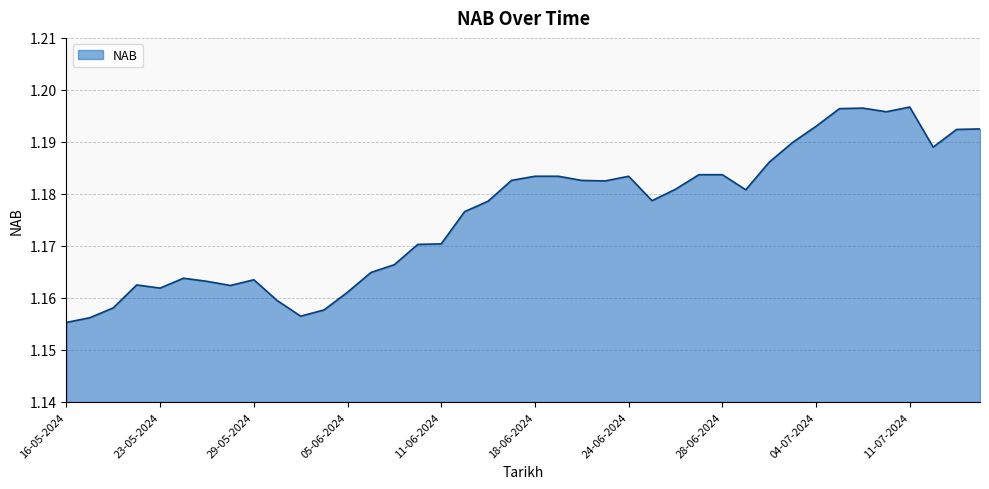

Reading left to right, list all the values displayed in this chart.

1.2	1.2	1.2	1.2	1.2	1.2	1.2	1.2	1.2	1.2	1.2	1.2	1.2	1.2	1.2	1.2	1.2	1.2	1.2	1.2	1.2	1.2	1.2	1.2	1.2	1.2	1.2	1.2	1.2	1.2	1.2	1.2	1.2	1.2	1.2	1.2	1.2	1.2	1.2	1.2